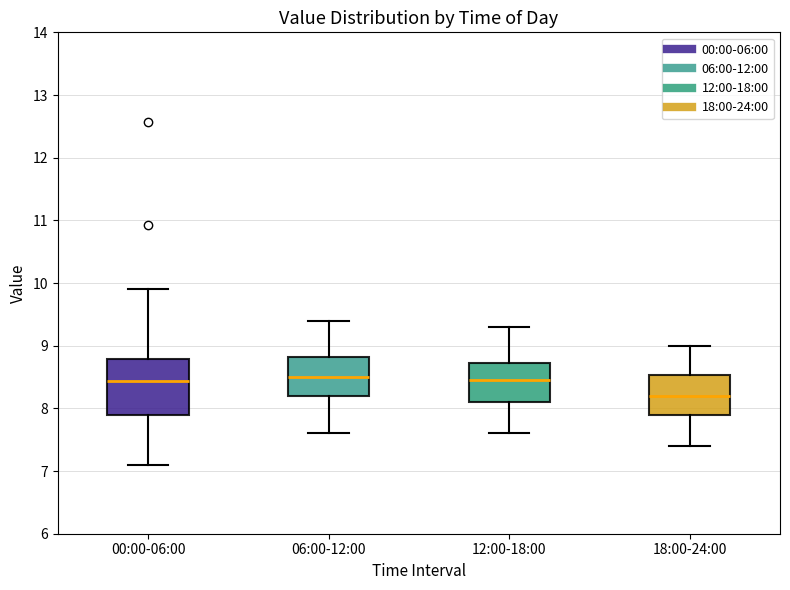

Which box is the tallest, from its lower edge to its upper edge?

00:00-06:00